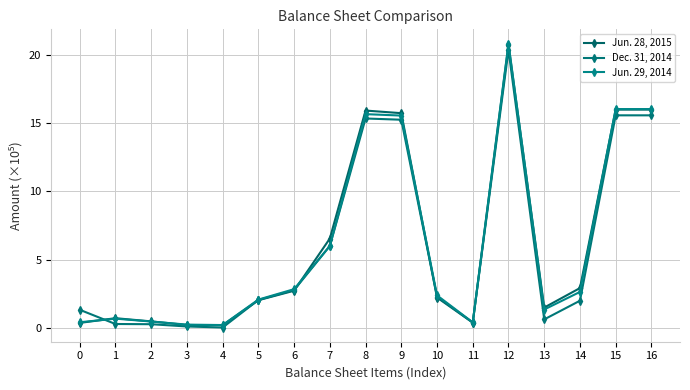

Is this an area chart (filled region under the line)?

No